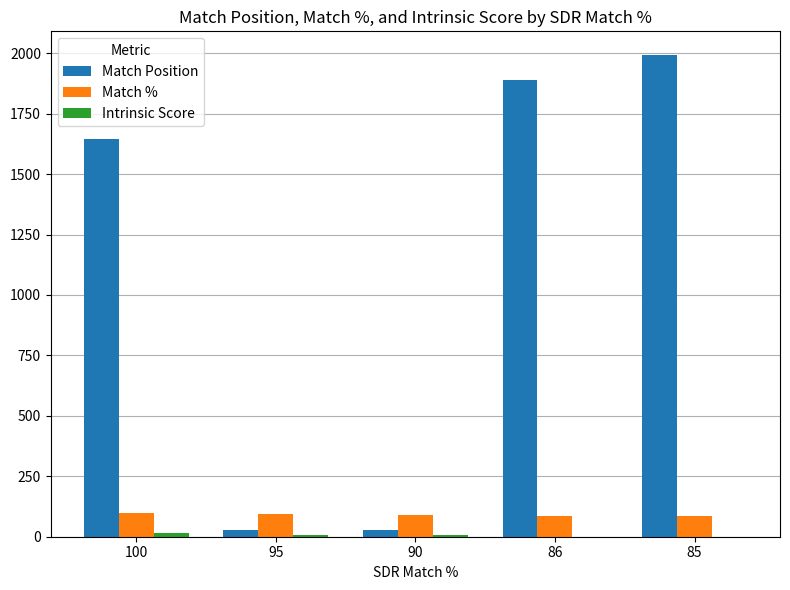

True or false: Match Position has a value of 2640.2 at 100.

False